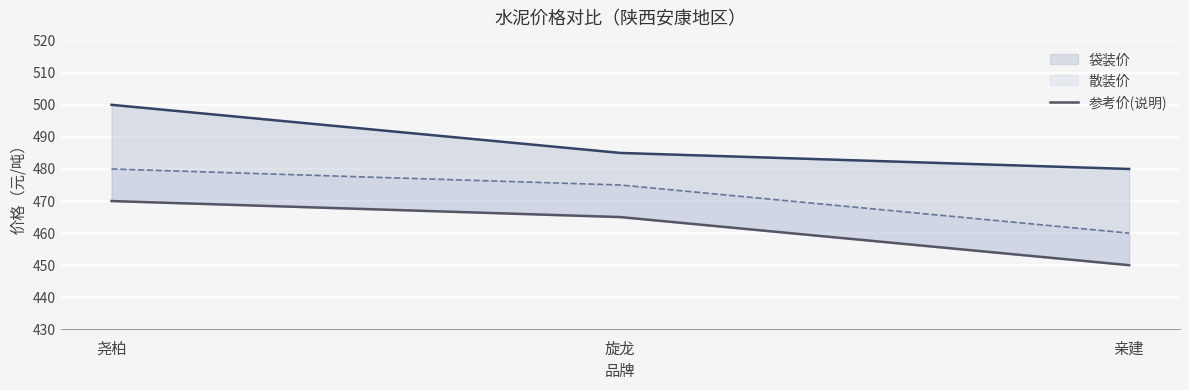

Which category has the highest value across all series?

尧柏